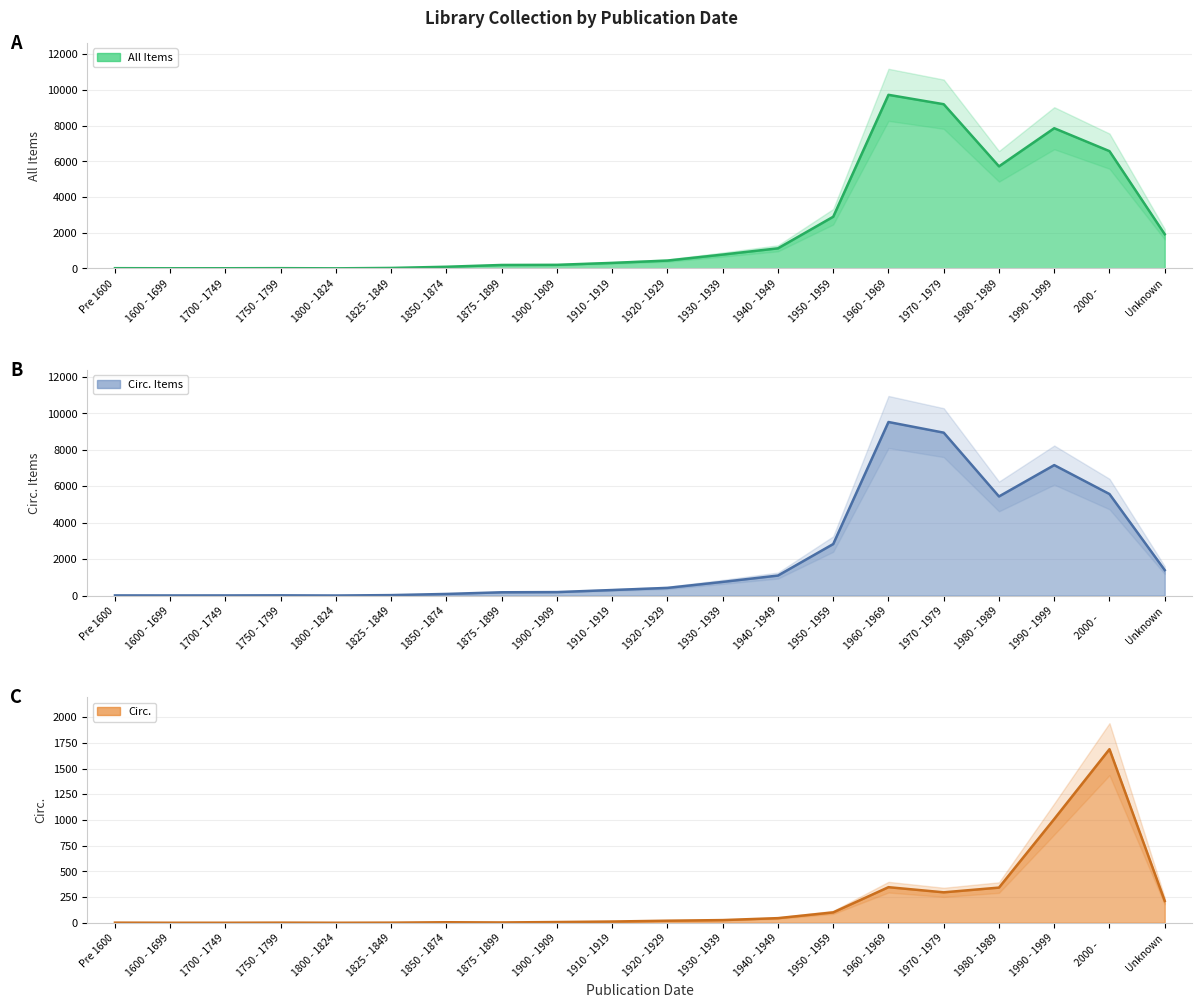

How many values in the Circ. Items (line) series are below 422?

10